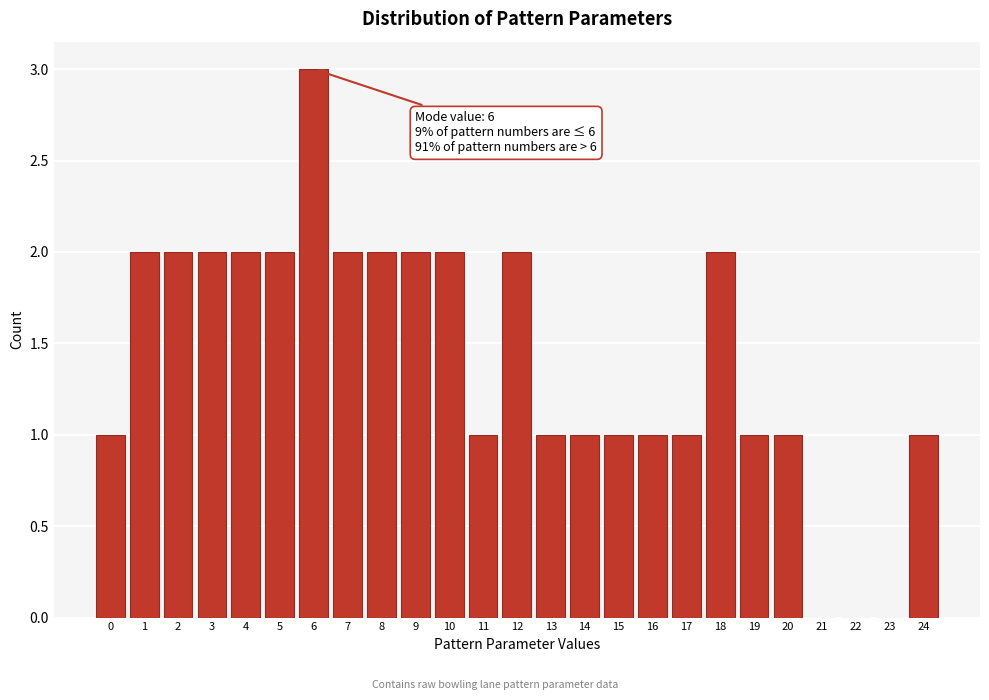

Over which range of the x-axis is the bar tallest?

5.5 to 6.5